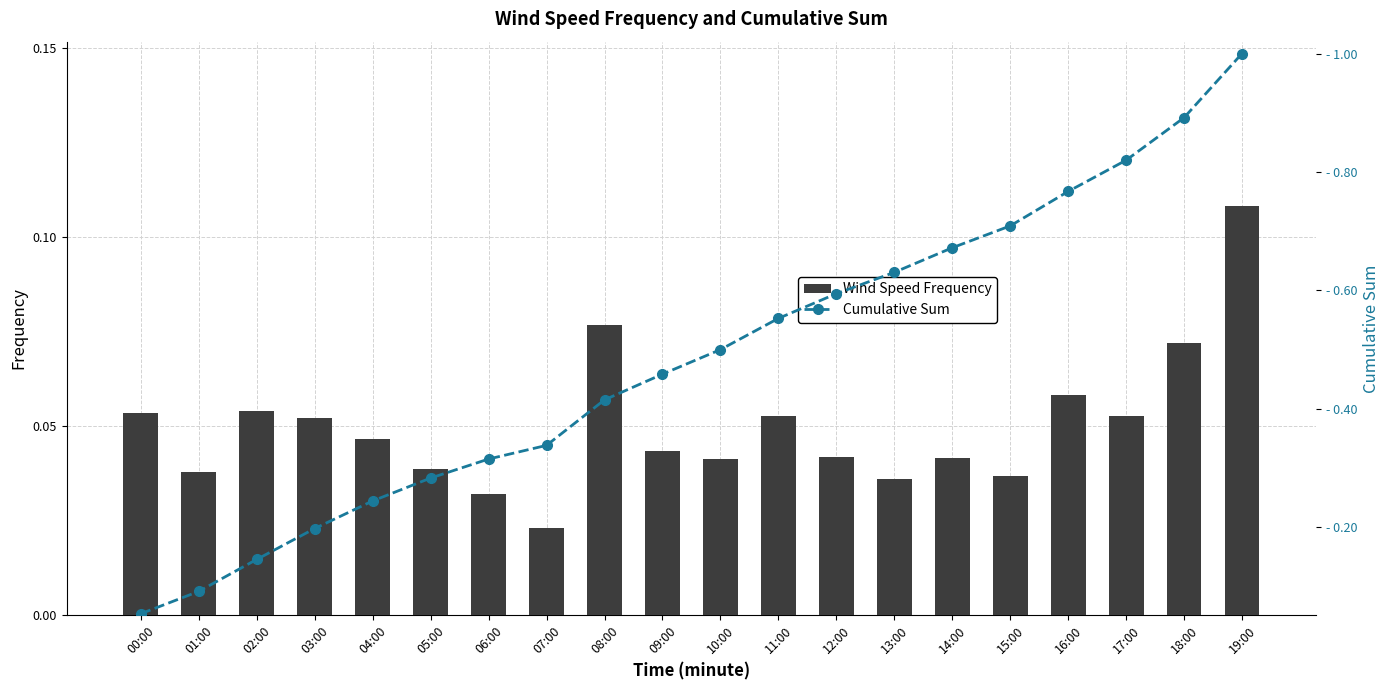

The Cumulative Sum series shows 1.4 at 16:00. True or false?

False